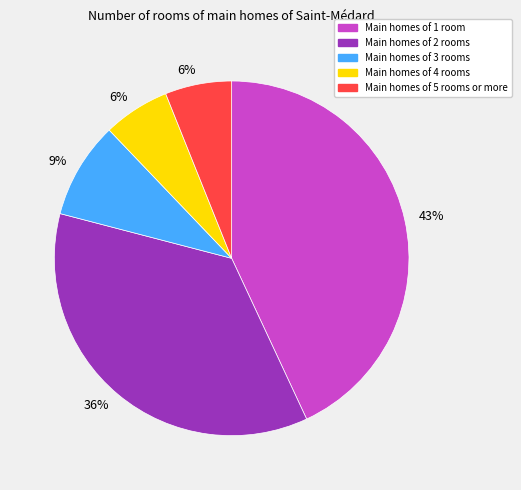

To the nearest percent, what is the difference between the largest and smallest slice percentages?

37%